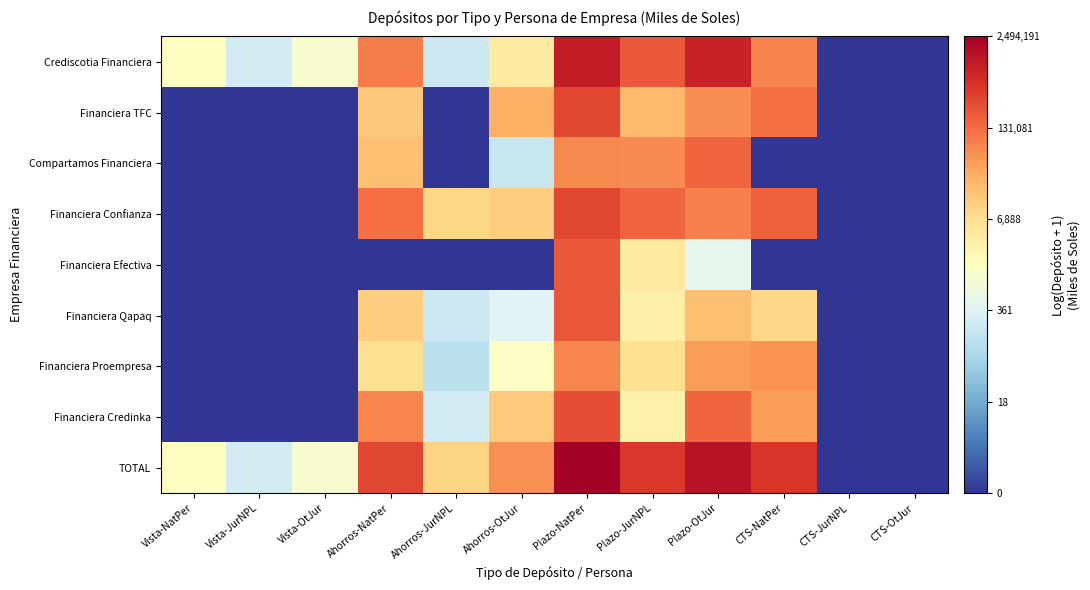

Reading left to right, extract all data points from this chart.

Crediscotia Financiera: Vista-NatPer=7.4	Vista-JurNPL=5.5	Vista-OtJur=7.0	Ahorros-NatPer=11.4	Ahorros-JurNPL=5.3	Ahorros-OtJur=8.3	Plazo-NatPer=13.8	Plazo-JurNPL=12.2	Plazo-OtJur=13.7	CTS-NatPer=11.3	CTS-JurNPL=0.0	CTS-OtJur=0.0
Financiera TFC: Vista-NatPer=0.0	Vista-JurNPL=0.0	Vista-OtJur=0.0	Ahorros-NatPer=9.5	Ahorros-JurNPL=0.0	Ahorros-OtJur=10.2	Plazo-NatPer=12.7	Plazo-JurNPL=9.9	Plazo-OtJur=11.0	CTS-NatPer=11.7	CTS-JurNPL=0.0	CTS-OtJur=0.0
Compartamos Financiera: Vista-NatPer=0.0	Vista-JurNPL=0.0	Vista-OtJur=0.0	Ahorros-NatPer=9.8	Ahorros-JurNPL=0.0	Ahorros-OtJur=5.2	Plazo-NatPer=11.1	Plazo-JurNPL=11.0	Plazo-OtJur=12.0	CTS-NatPer=0.0	CTS-JurNPL=0.0	CTS-OtJur=0.0
Financiera Confianza: Vista-NatPer=0.0	Vista-JurNPL=0.0	Vista-OtJur=0.0	Ahorros-NatPer=11.7	Ahorros-JurNPL=9.1	Ahorros-OtJur=9.3	Plazo-NatPer=12.7	Plazo-JurNPL=11.9	Plazo-OtJur=11.3	CTS-NatPer=12.0	CTS-JurNPL=0.0	CTS-OtJur=0.0
Financiera Efectiva: Vista-NatPer=0.0	Vista-JurNPL=0.0	Vista-OtJur=0.0	Ahorros-NatPer=0.0	Ahorros-JurNPL=0.0	Ahorros-OtJur=0.0	Plazo-NatPer=12.2	Plazo-JurNPL=8.4	Plazo-OtJur=6.2	CTS-NatPer=0.0	CTS-JurNPL=0.0	CTS-OtJur=0.0
Financiera Qapaq: Vista-NatPer=0.0	Vista-JurNPL=0.0	Vista-OtJur=0.0	Ahorros-NatPer=9.4	Ahorros-JurNPL=5.3	Ahorros-OtJur=6.0	Plazo-NatPer=12.3	Plazo-JurNPL=8.1	Plazo-OtJur=9.8	CTS-NatPer=9.0	CTS-JurNPL=0.0	CTS-OtJur=0.0
Financiera Proempresa: Vista-NatPer=0.0	Vista-JurNPL=0.0	Vista-OtJur=0.0	Ahorros-NatPer=8.8	Ahorros-JurNPL=4.9	Ahorros-OtJur=7.2	Plazo-NatPer=11.2	Plazo-JurNPL=8.8	Plazo-OtJur=10.7	CTS-NatPer=10.9	CTS-JurNPL=0.0	CTS-OtJur=0.0
Financiera Credinka: Vista-NatPer=0.0	Vista-JurNPL=0.0	Vista-OtJur=0.0	Ahorros-NatPer=11.2	Ahorros-JurNPL=5.5	Ahorros-OtJur=9.5	Plazo-NatPer=12.5	Plazo-JurNPL=8.0	Plazo-OtJur=11.9	CTS-NatPer=10.6	CTS-JurNPL=0.0	CTS-OtJur=0.0
TOTAL: Vista-NatPer=7.4	Vista-JurNPL=5.5	Vista-OtJur=7.0	Ahorros-NatPer=12.7	Ahorros-JurNPL=9.2	Ahorros-OtJur=11.0	Plazo-NatPer=14.7	Plazo-JurNPL=13.0	Plazo-OtJur=14.1	CTS-NatPer=13.1	CTS-JurNPL=0.0	CTS-OtJur=0.0